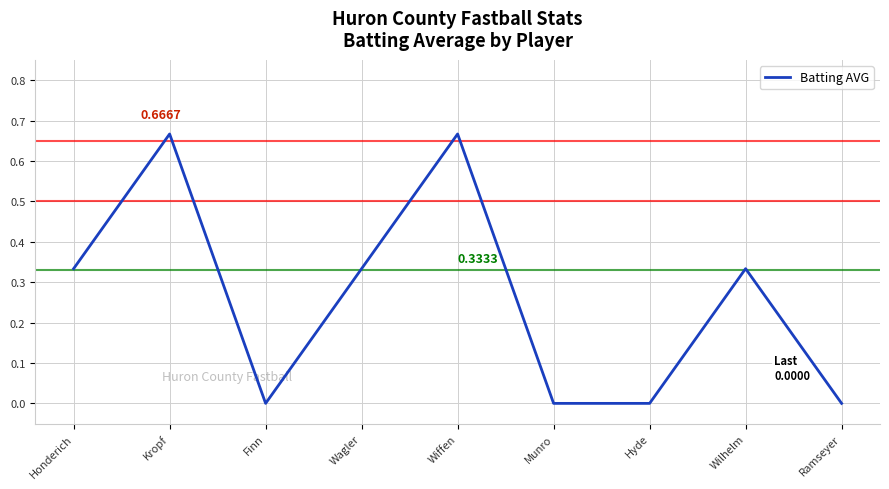

What is the change in value from Hyde to Wilhelm?

+0.3